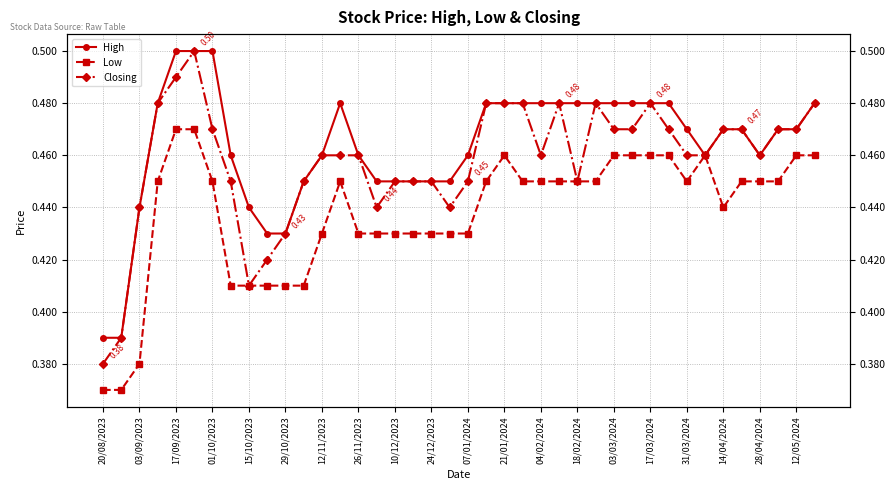

In High, how many points are higher than both neighbors (excluding endpoints)?

1